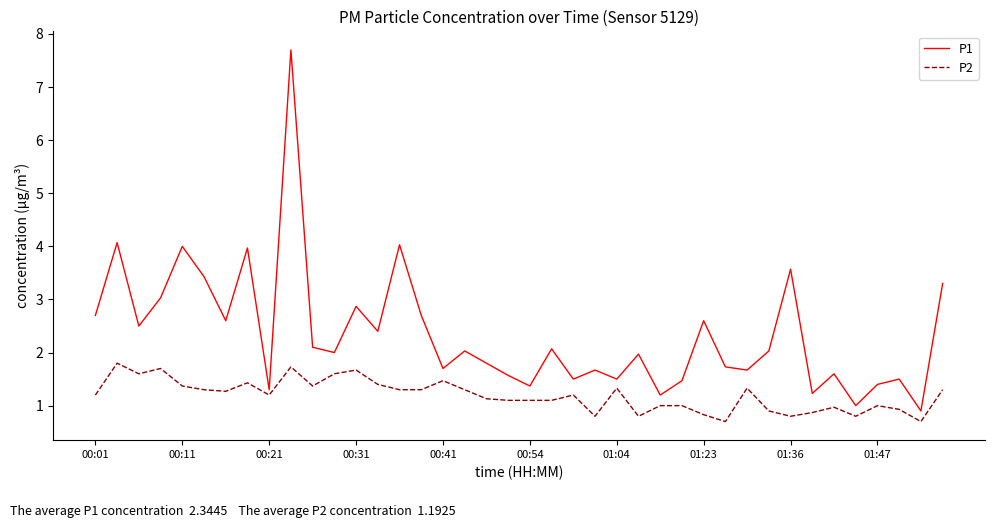

Which series has the largest total across all categories?

P1